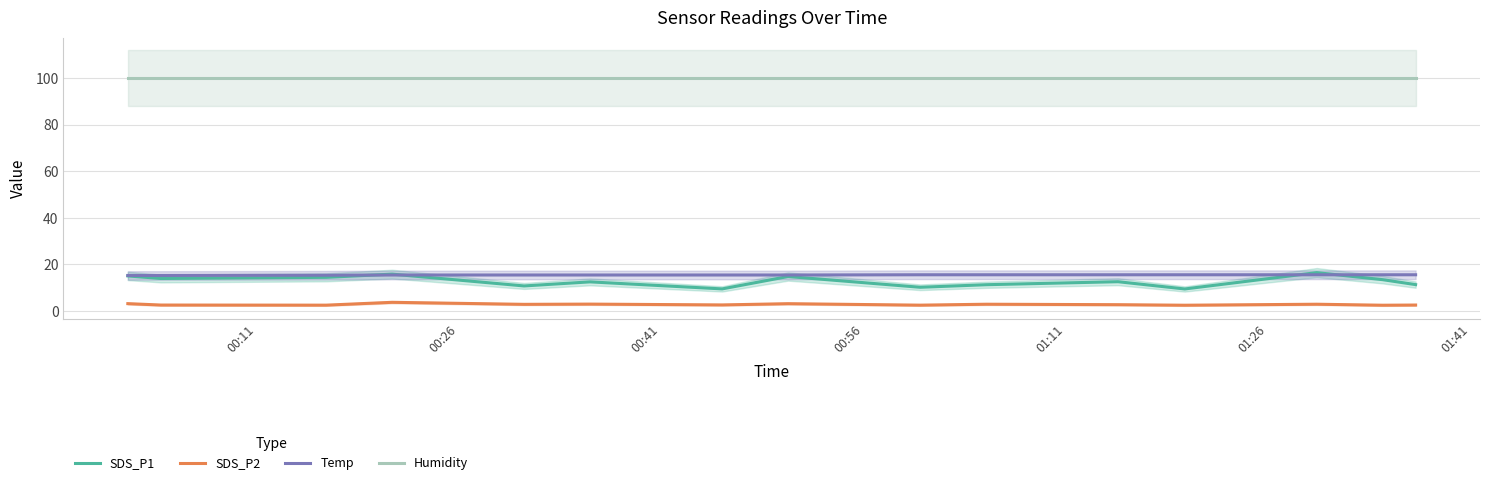

How many series are shown in this chart?

4